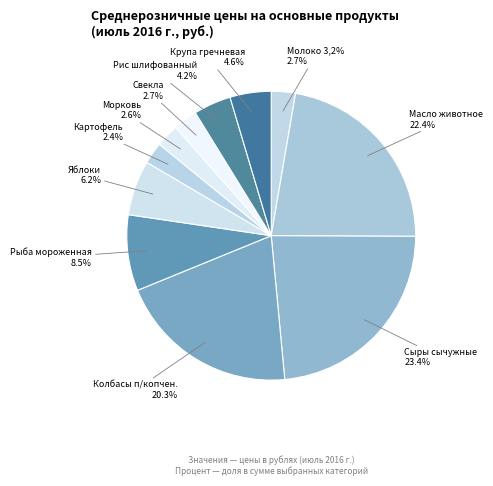

How many segments does this pie chart have?

11